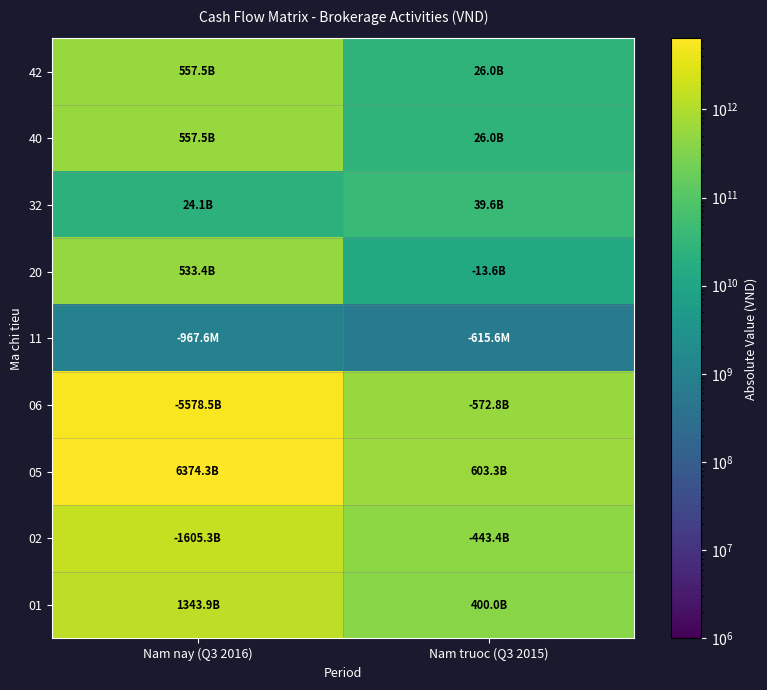

Reading right to left, list all the values displayed in this chart.

01: Nam truoc (Q3 2015)=399953315837	Nam nay (Q3 2016)=1343900211000
02: Nam truoc (Q3 2015)=443430499706	Nam nay (Q3 2016)=1605321505497
05: Nam truoc (Q3 2015)=603305896582	Nam nay (Q3 2016)=6374266520306
06: Nam truoc (Q3 2015)=572812661970	Nam nay (Q3 2016)=5578450750695
11: Nam truoc (Q3 2015)=615569807	Nam nay (Q3 2016)=967568508
20: Nam truoc (Q3 2015)=13599519064	Nam nay (Q3 2016)=533426906606
32: Nam truoc (Q3 2015)=39627823916	Nam nay (Q3 2016)=24063789599
40: Nam truoc (Q3 2015)=26028304852	Nam nay (Q3 2016)=557490696205
42: Nam truoc (Q3 2015)=26028304852	Nam nay (Q3 2016)=557490696205